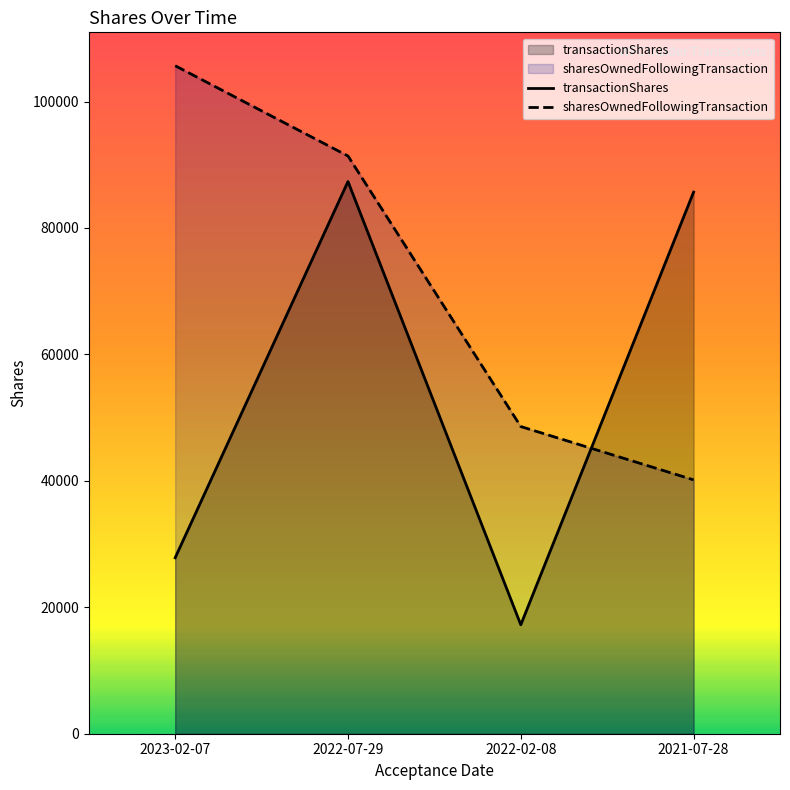

The value of transactionShares at 2022-07-29 is 27111. True or false?

False